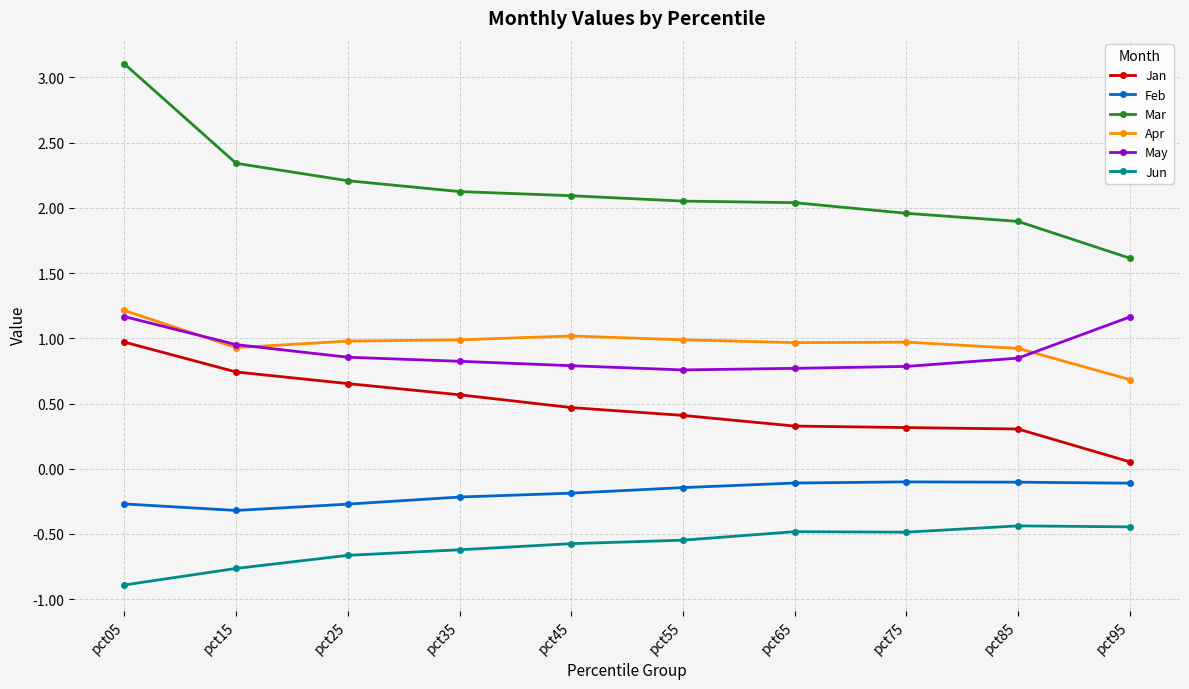

Is the value of Mar at pct45 greater than the value of May at pct65?

Yes